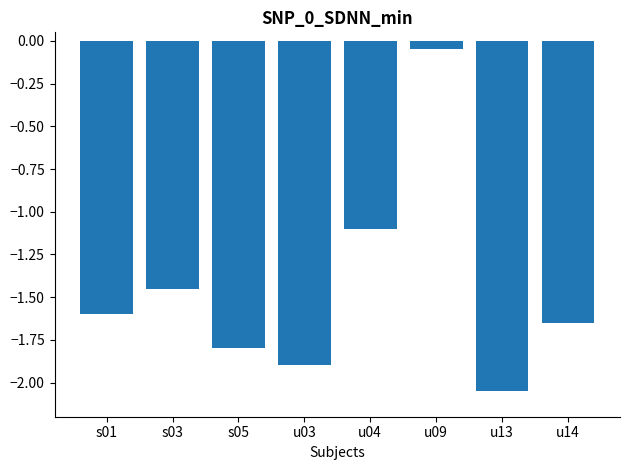

What is the difference between the values at u14 and u09?

1.6